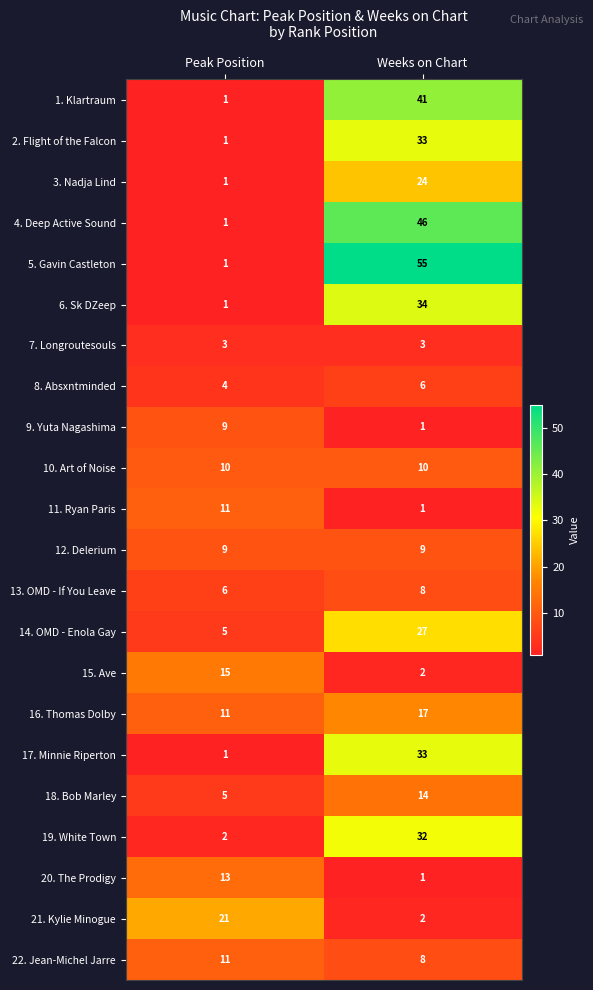

What is the total value across all series at Peak Position?

142